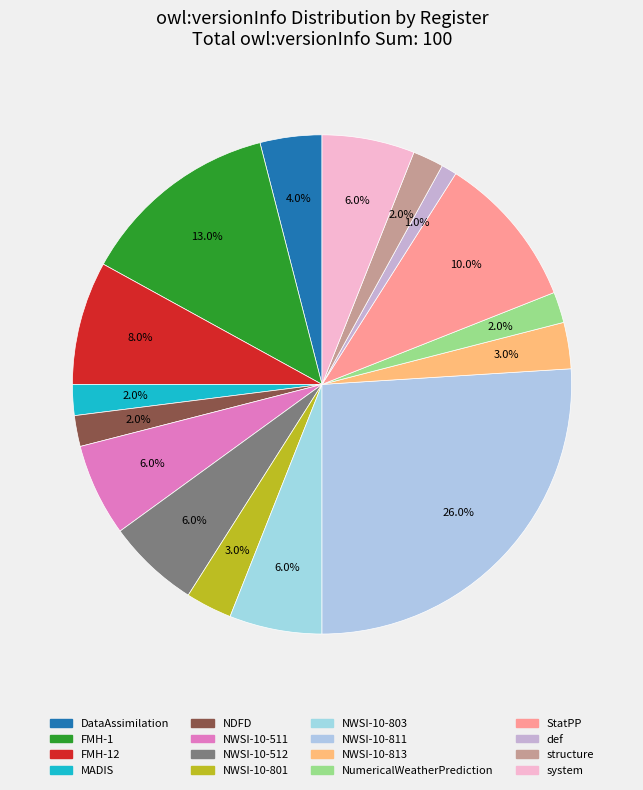

True or false: structure accounts for 1% of the total.

False